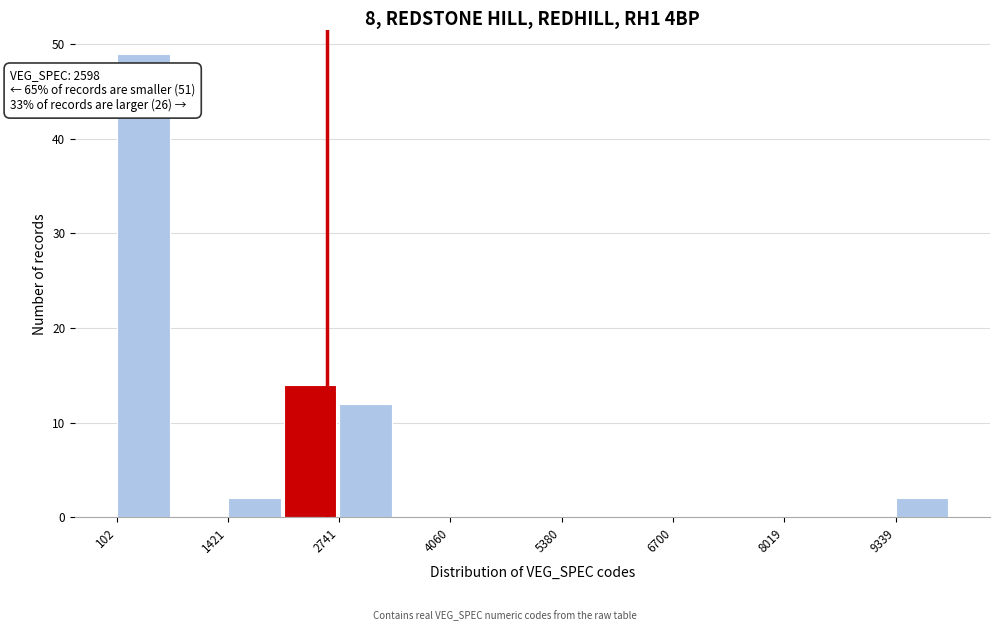

Read against the x-axis, roughly where is the centre of the tallest bar?

400